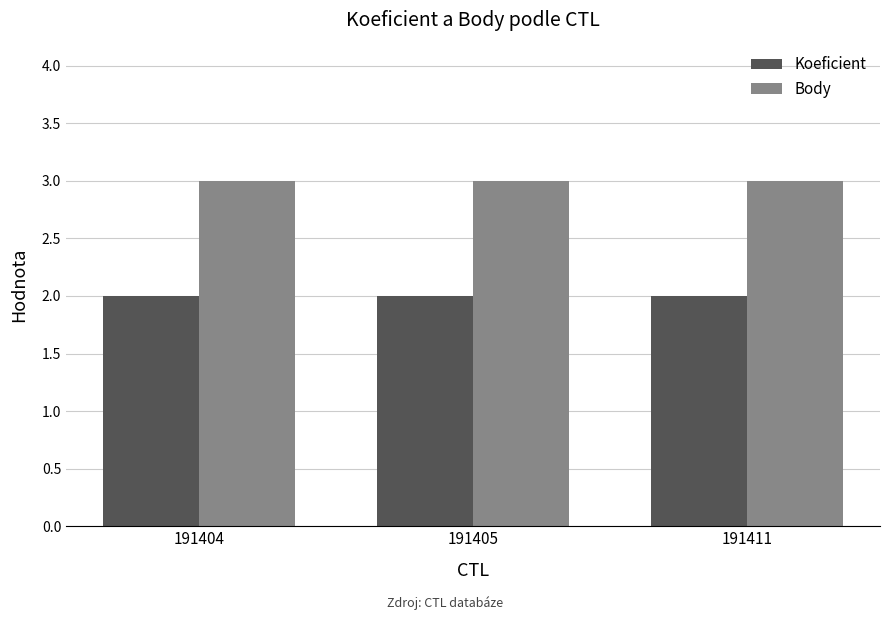

Reading left to right, extract all data points from this chart.

Koeficient: 2	2	2
Body: 3	3	3